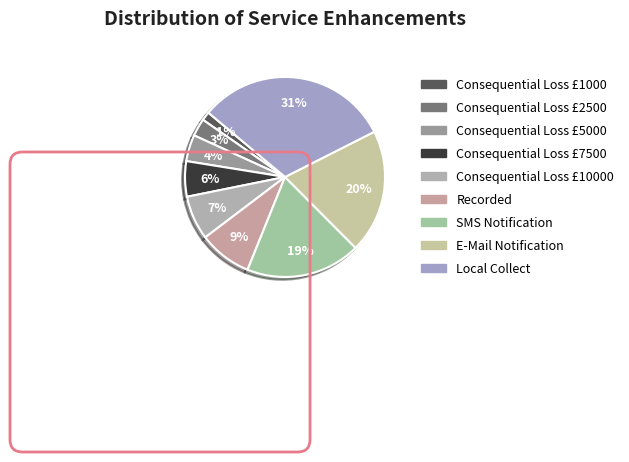

Rank the categories by value from highest to lowest.

Local Collect, E-Mail Notification, SMS Notification, Recorded, Consequential Loss £10000, Consequential Loss £7500, Consequential Loss £5000, Consequential Loss £2500, Consequential Loss £1000